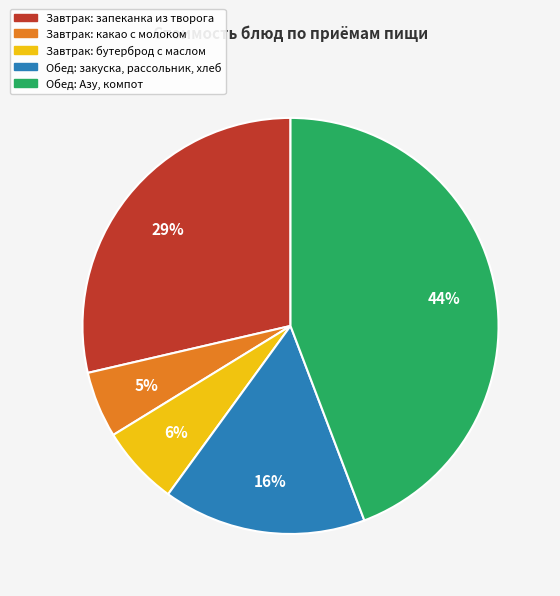

Does any single category account for the majority?

No